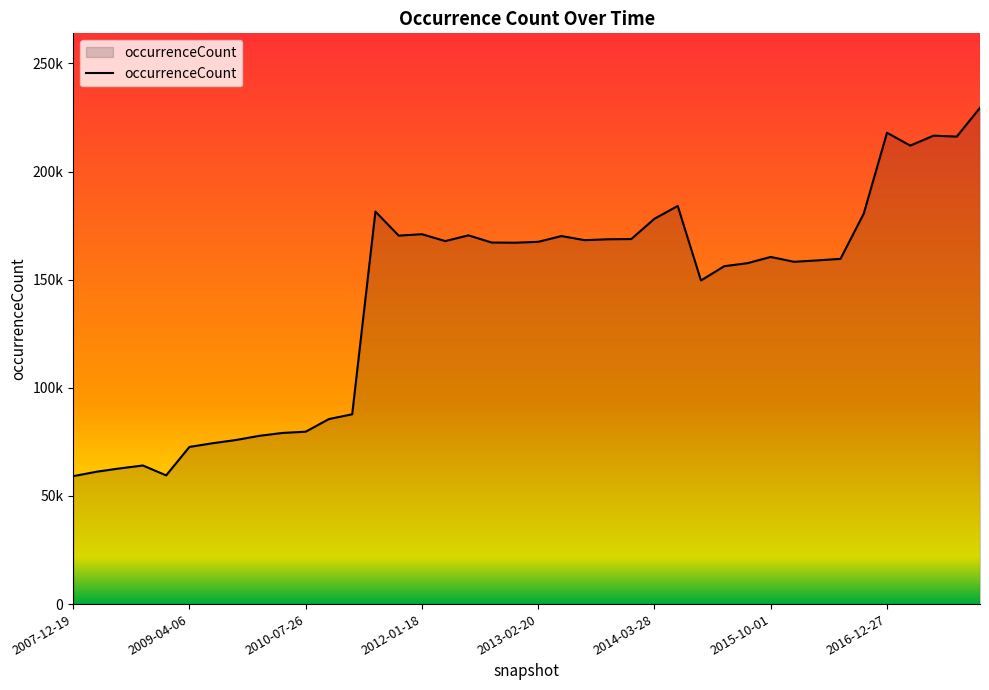

Does the chart have visible grid lines?

No